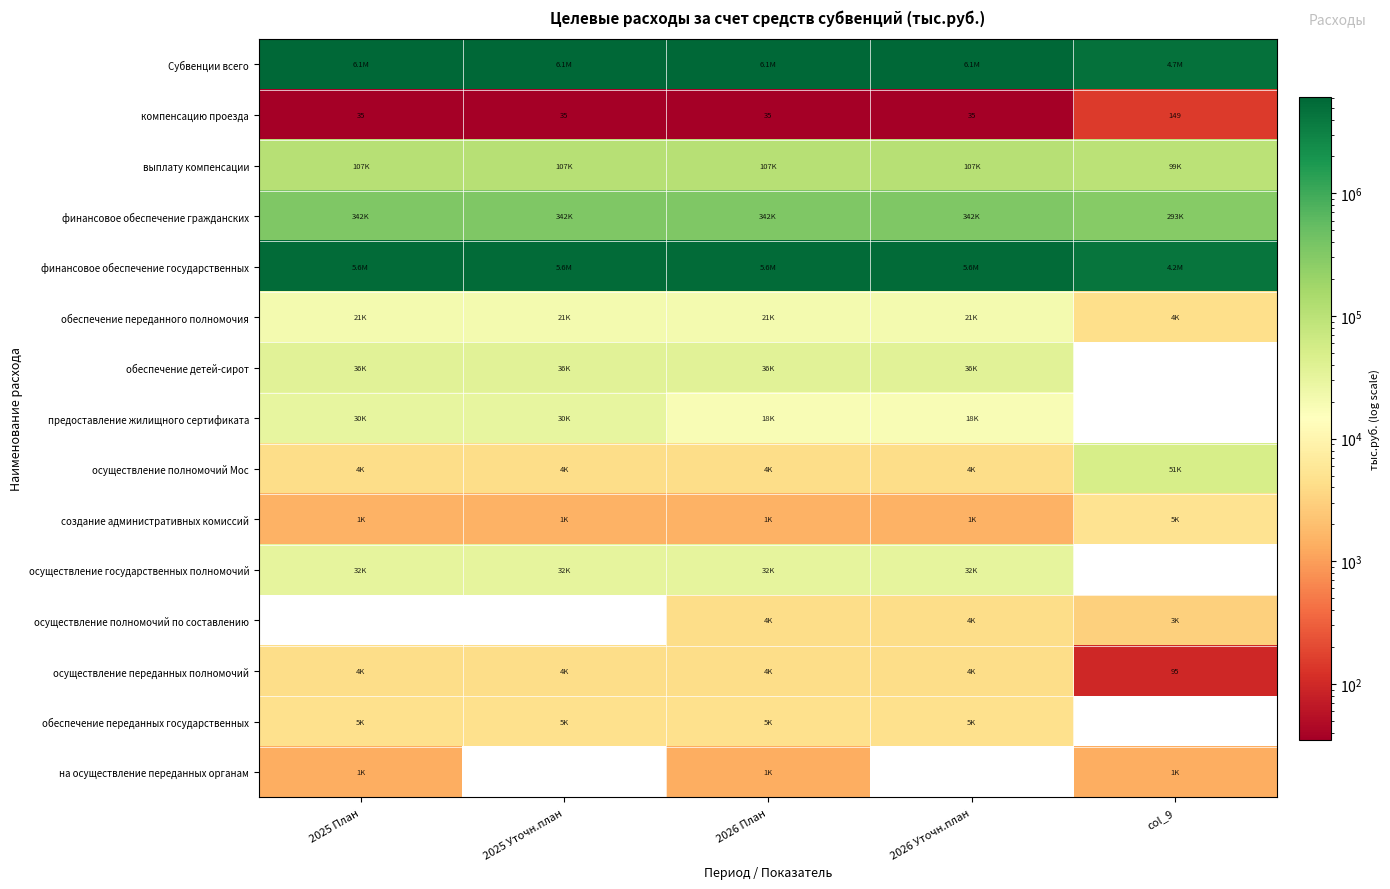

What is the difference between the maximum and second lowest values in the компенсацию проезда series?

114.0